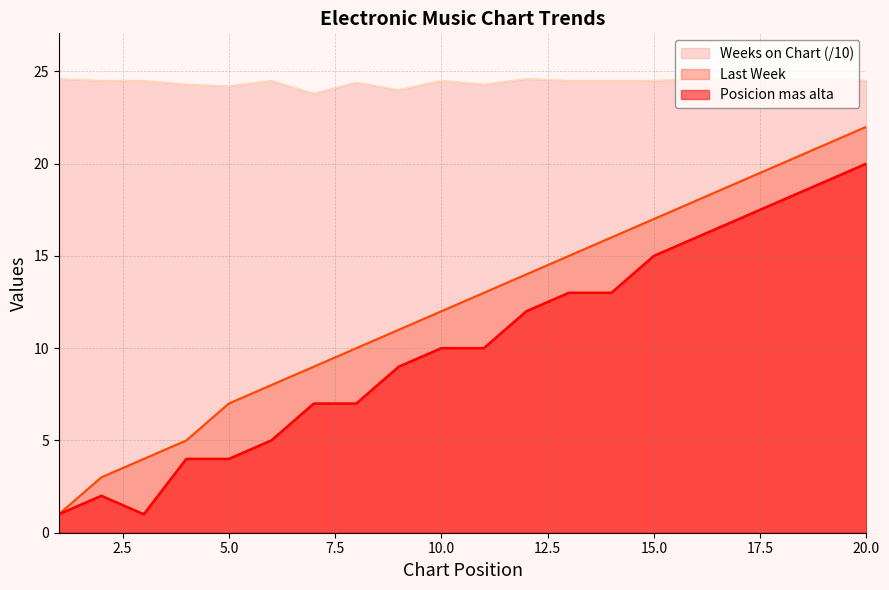

True or false: Last Week and Posicion mas alta cross at least once.

False